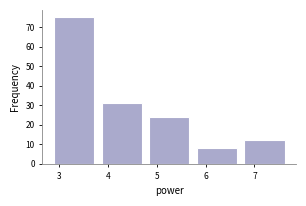

Reading left to right, transcribe this chart: for each bar, give the range it covers on the x-axis and its height. Neither the bar edges nor the heights are printed on the chart, so give them approximately, as read against the axes.

2.8 to 3.8: 75
3.8 to 4.8: 31
4.8 to 5.7: 24
5.7 to 6.7: 8
6.7 to 7.7: 12